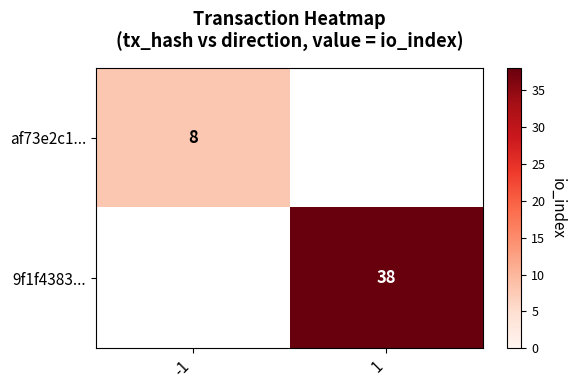

Is it true that af73e2c1... equals 8 at -1?

True